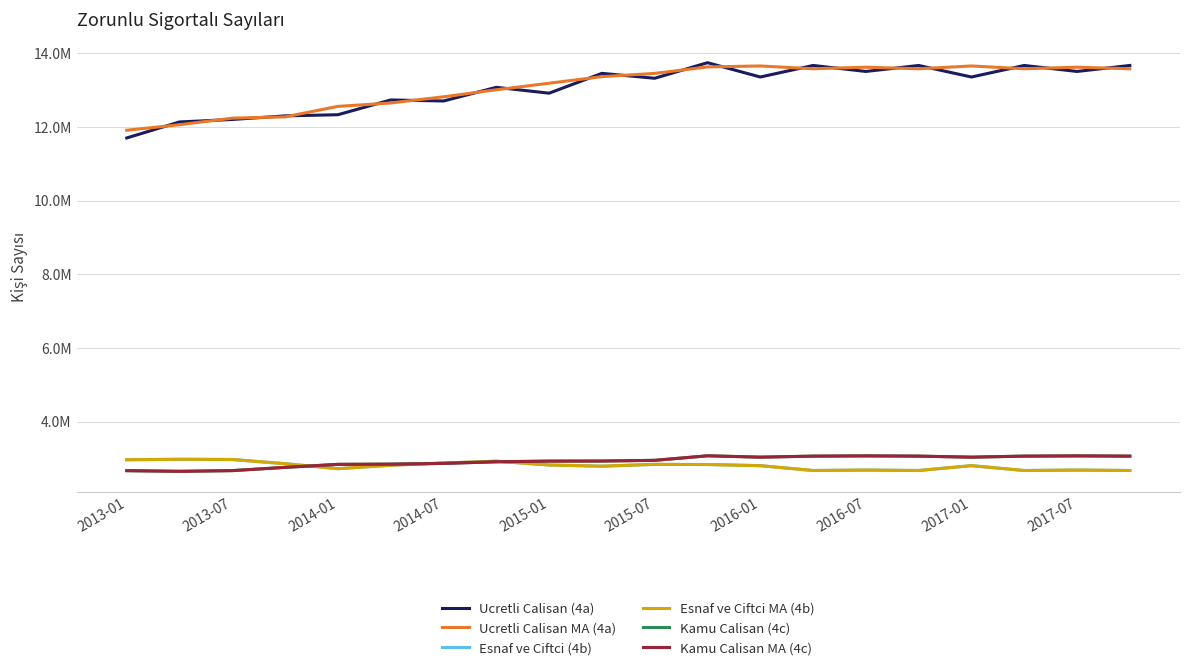

Does the chart have visible grid lines?

Yes